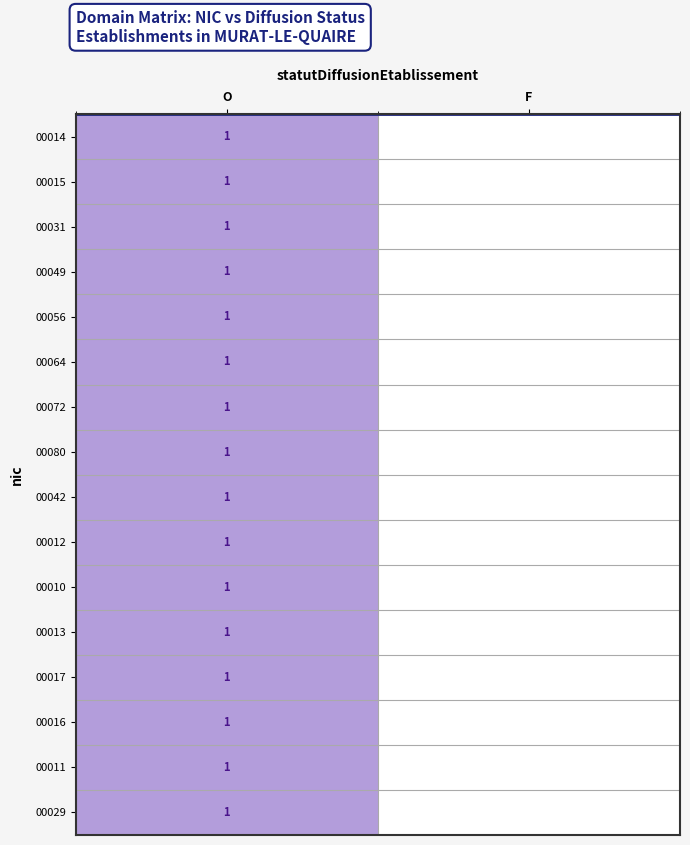

Is it true that 00013 equals 2 at O?

False